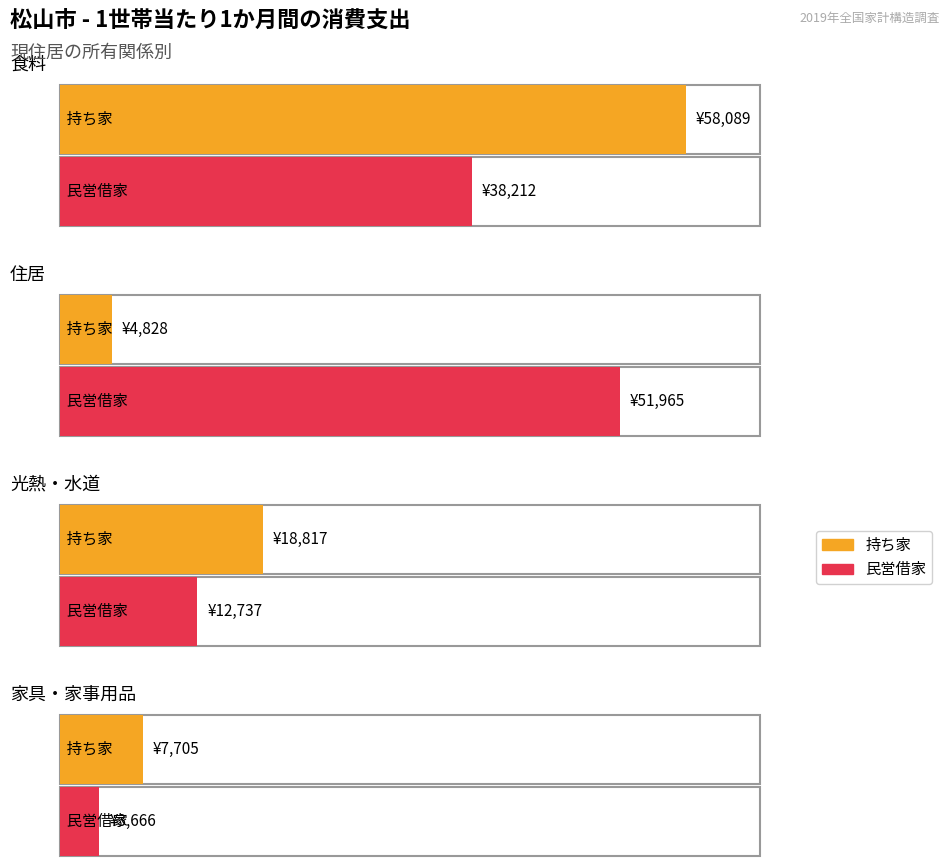

Reading left to right, what are all the values shown in this chart?

持ち家: 0=58089	1=4828	2=18817	3=7705
民営借家: 0=38212	1=51965	2=12737	3=3666